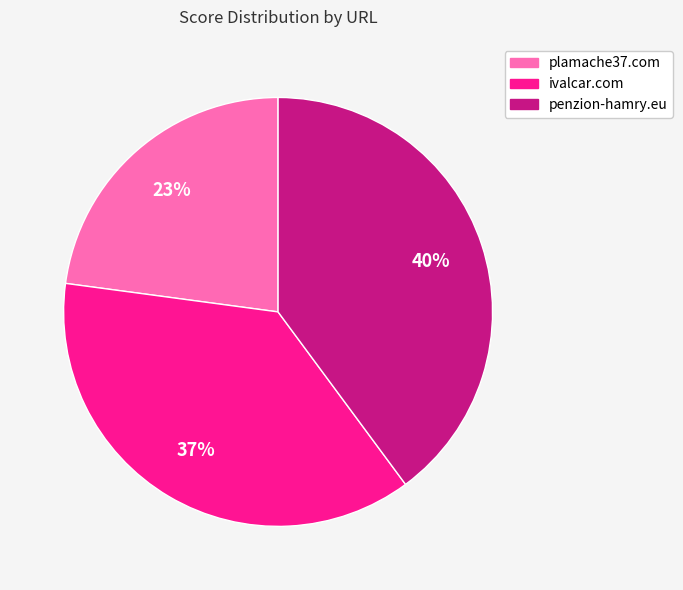

To the nearest percent, what percentage of the pie is plamache37.com?

23%